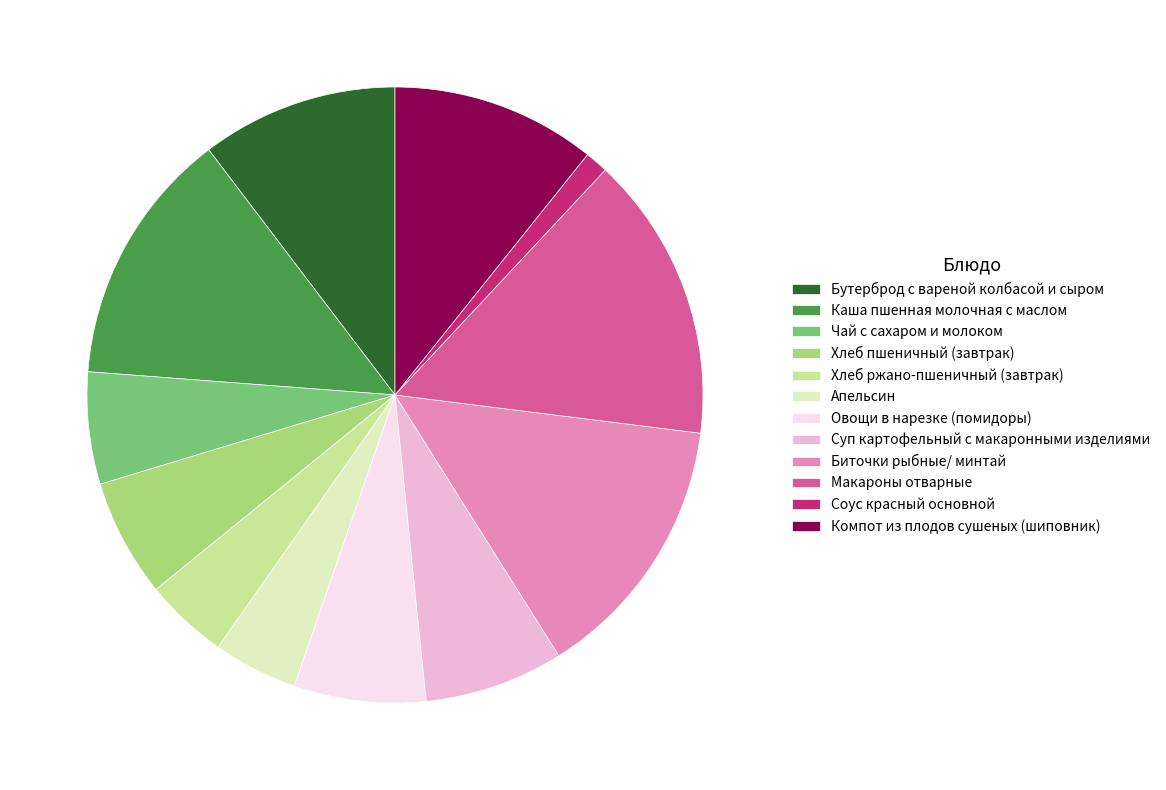

What is the ratio of the value at Хлеб пшеничный (завтрак) to the value at Суп картофельный с макаронными изделиями?

0.8